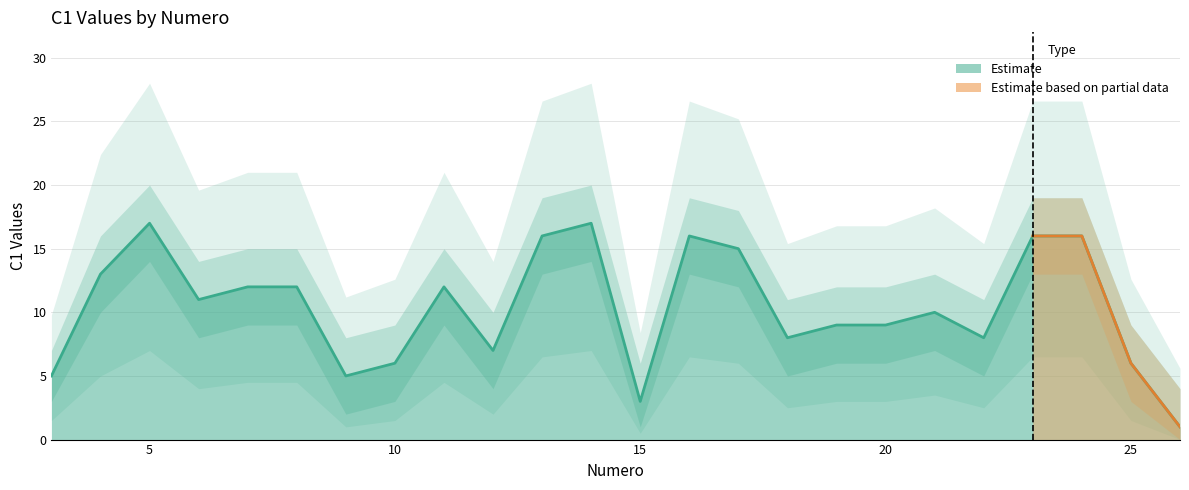

What is the sum of the C1_upper values at 20 and 11?

27